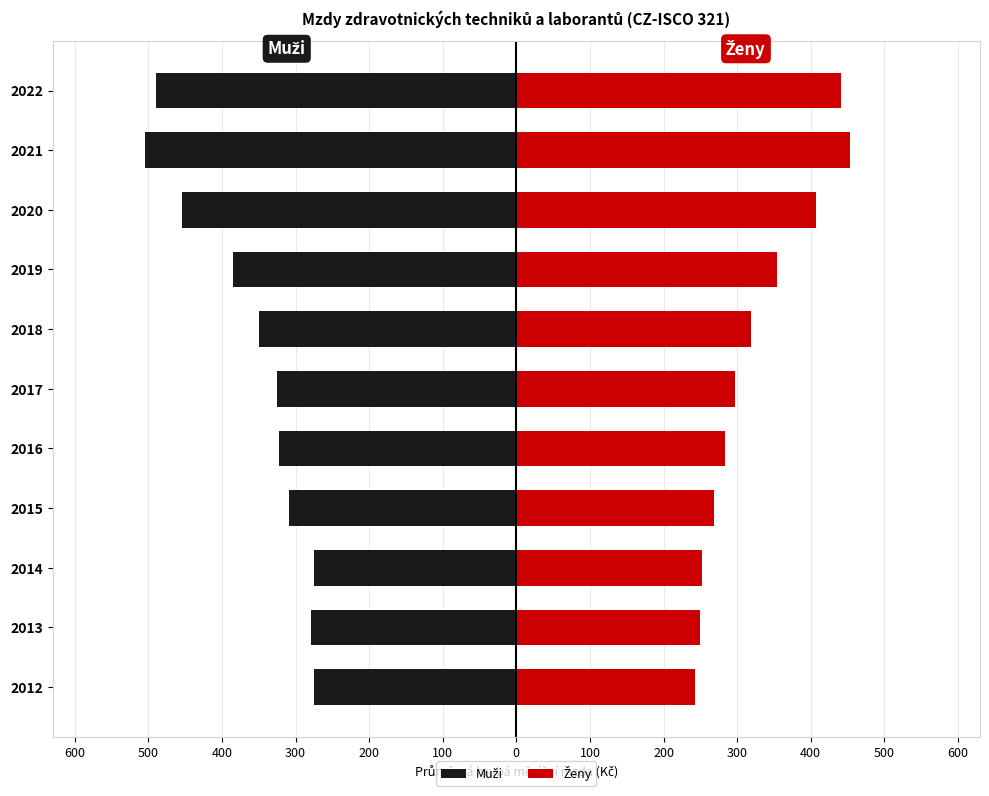

Count the number of data series in this chart.

2